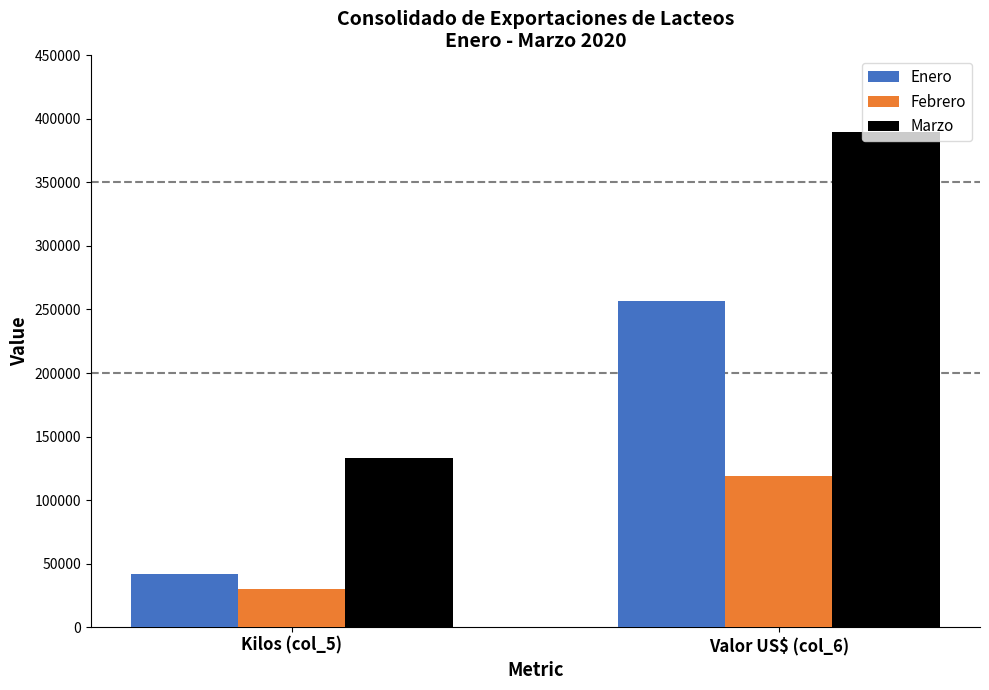

At which category is the sum across all series the highest?

Valor US$ (col_6)